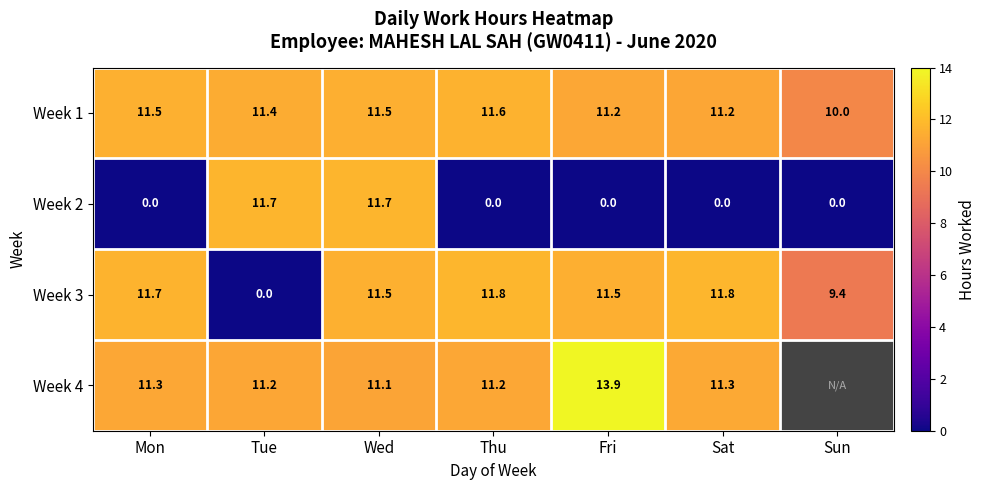

True or false: Week 1 has a value of 11.5 at Mon.

True